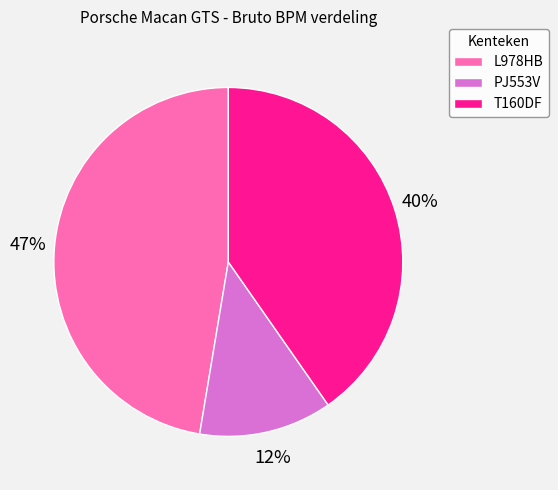

Combined, do L978HB and T160DF account for over 50%?

Yes